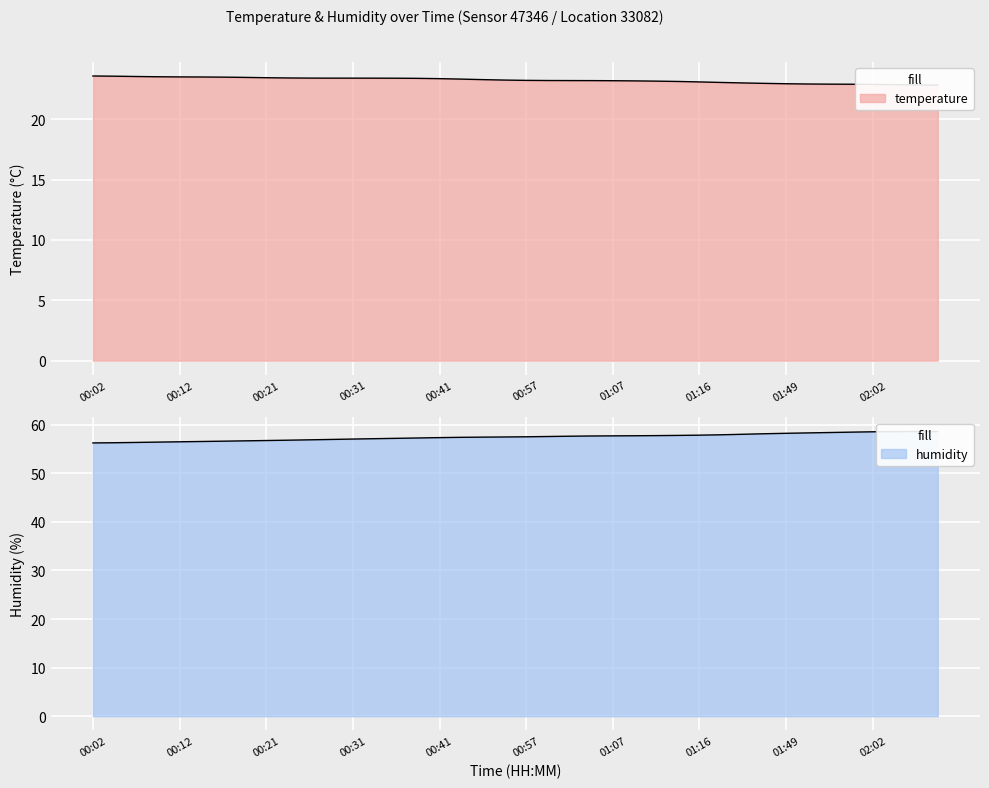

Between 00:02 and 02:10, which is larger?

00:02